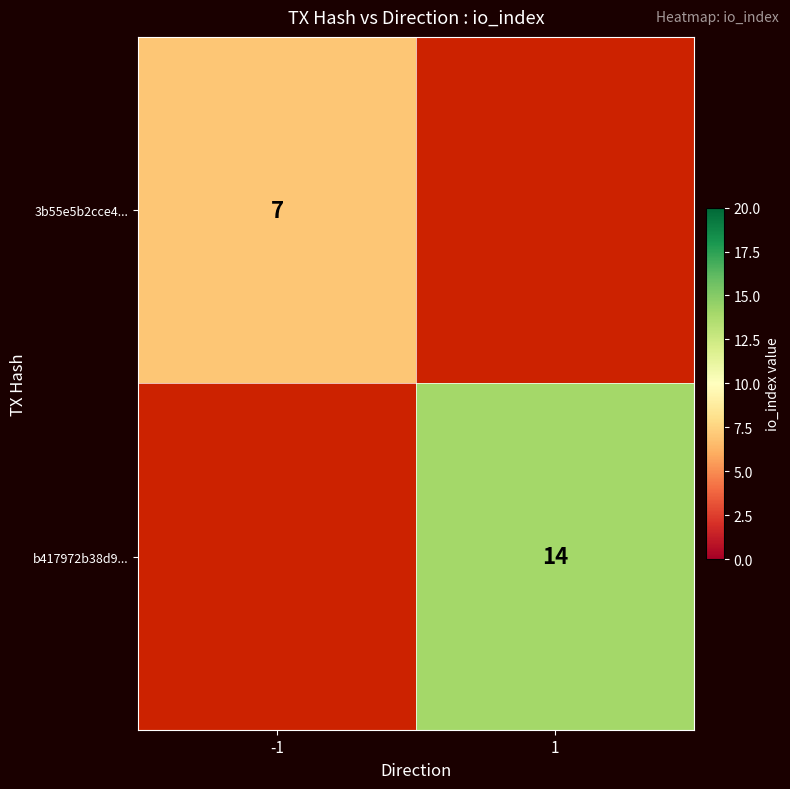

Which label corresponds to the largest value in the chart?

1